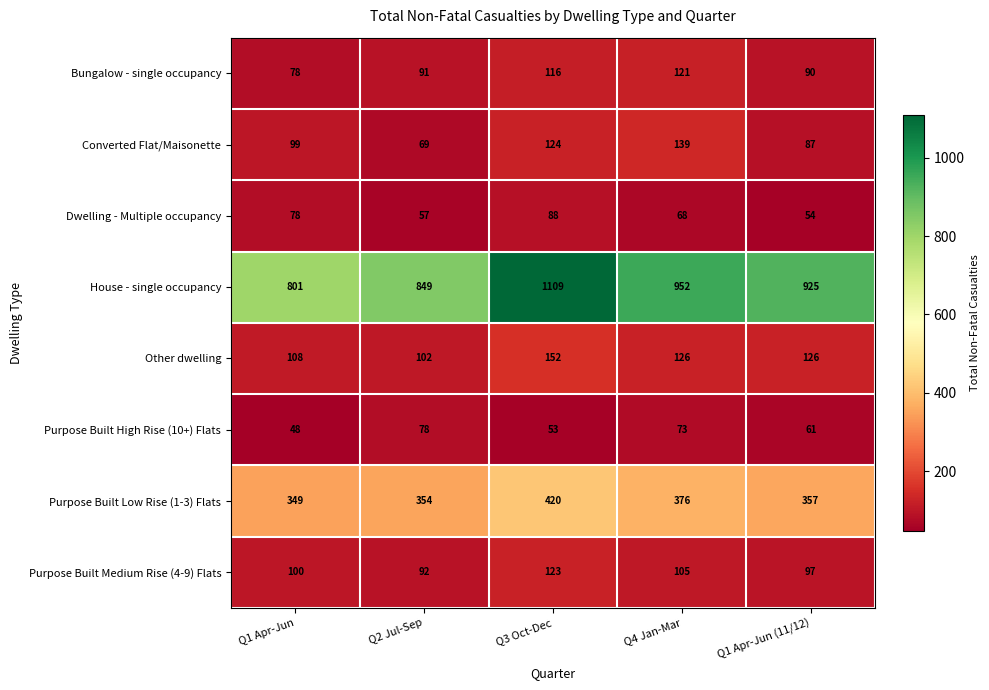

Rank the series at Q2 Jul-Sep from lowest to highest value.

Dwelling - Multiple occupancy, Converted Flat/Maisonette, Purpose Built High Rise (10+) Flats, Bungalow - single occupancy, Purpose Built Medium Rise (4-9) Flats, Other dwelling, Purpose Built Low Rise (1-3) Flats, House - single occupancy